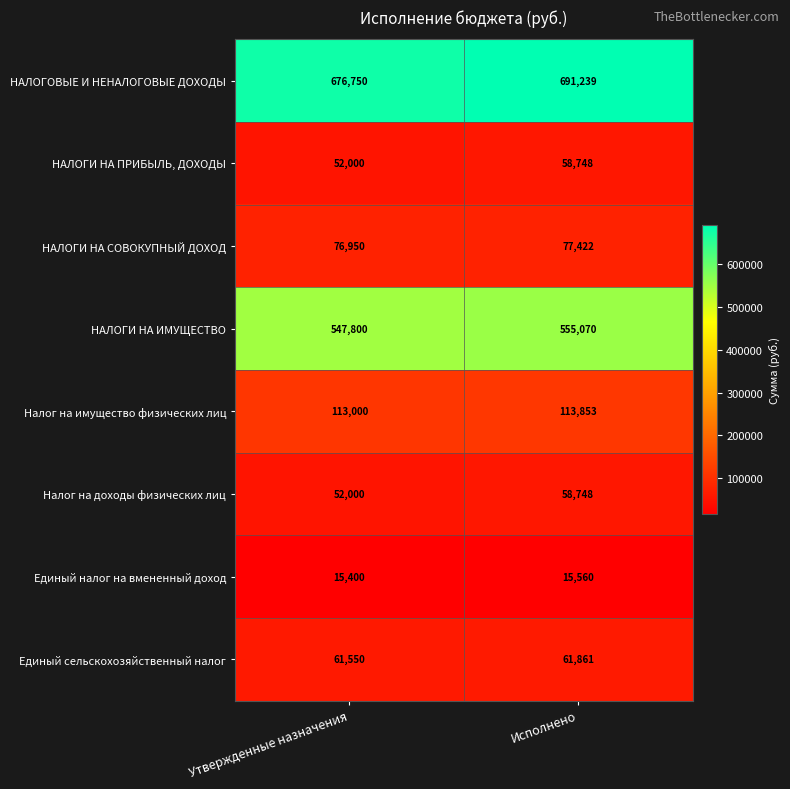

What is the spread (max minus min) of values at Исполнено?

675679